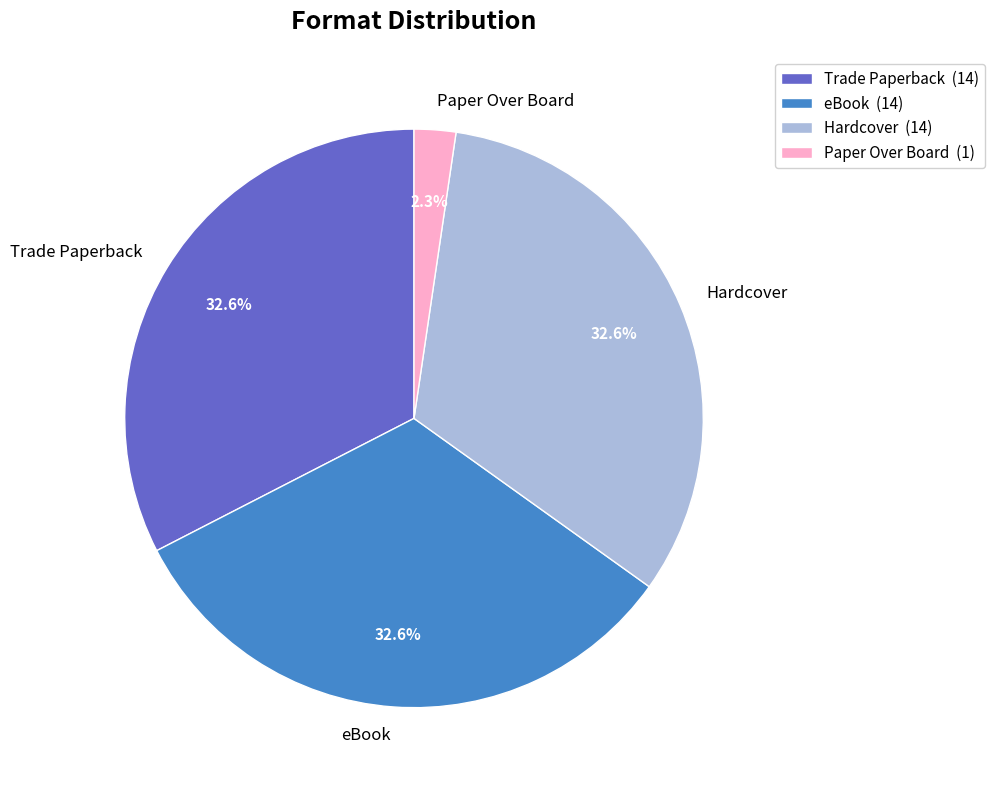

To the nearest percent, what percentage of the pie is eBook?

33%